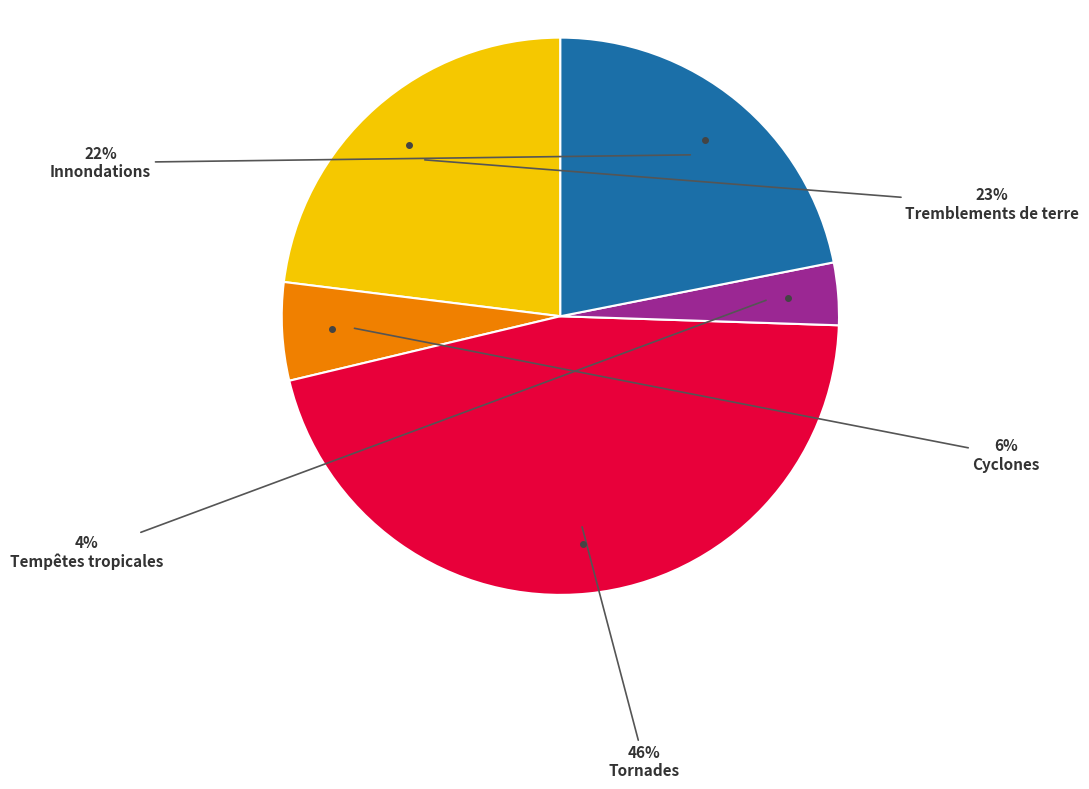

To the nearest percent, what is the average slice percentage?

20%